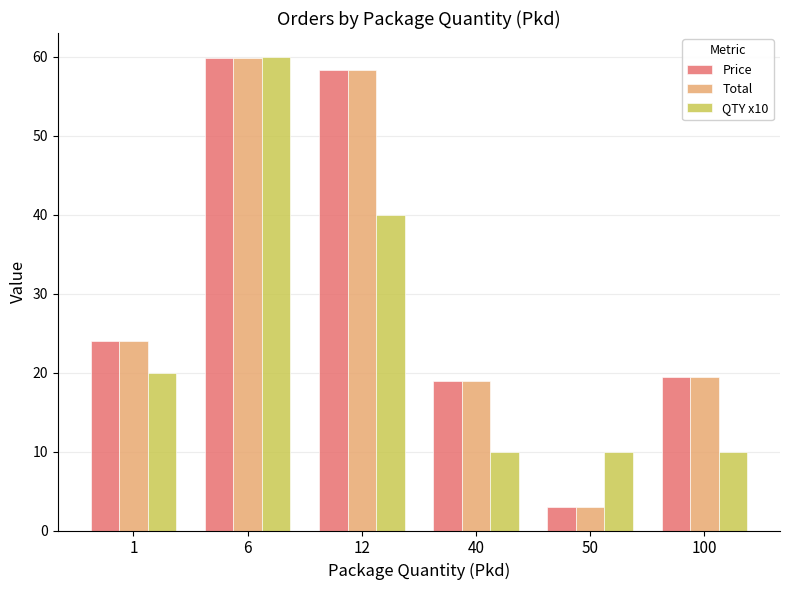

Reading right to left, extract all data points from this chart.

Price: 19.5	3.0	18.9	58.4	59.8	24.0
Total: 19.5	3.0	18.9	58.4	59.8	24.0
QTY x10: 10.0	10.0	10.0	40.0	60.0	20.0